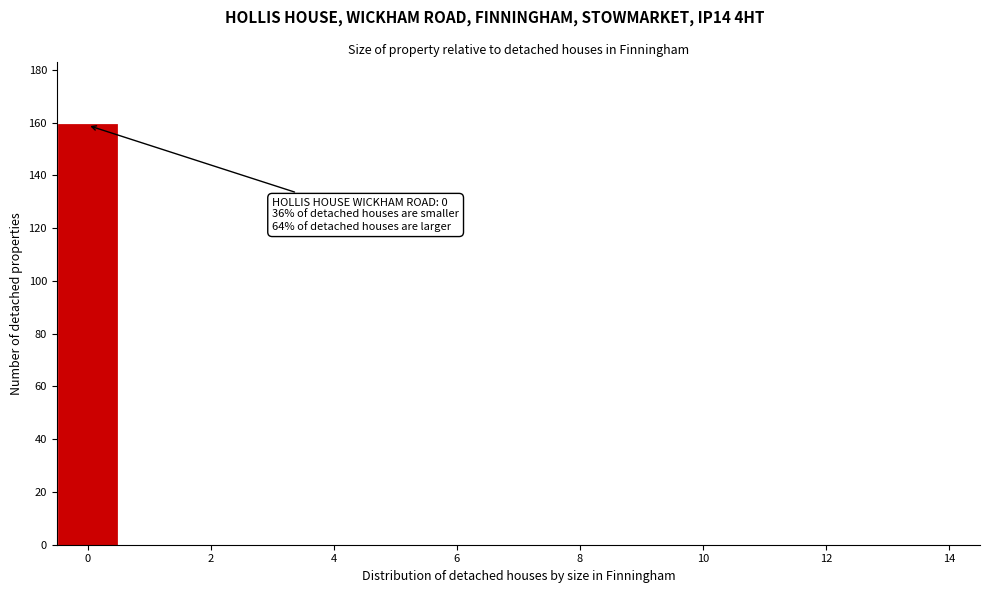

Over which range of the x-axis is the bar tallest?

-0.5 to 0.5